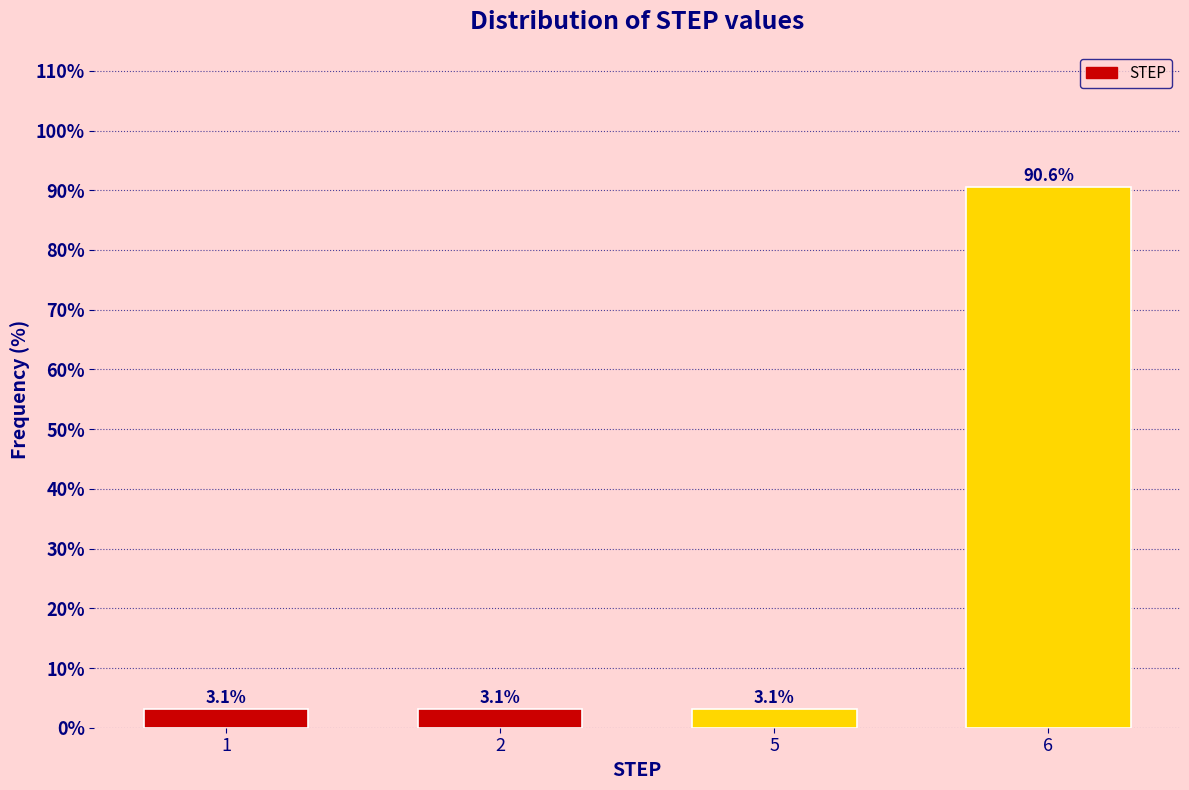

Reading left to right, transcribe all the data shown in this chart.

3.1	3.1	3.1	90.6